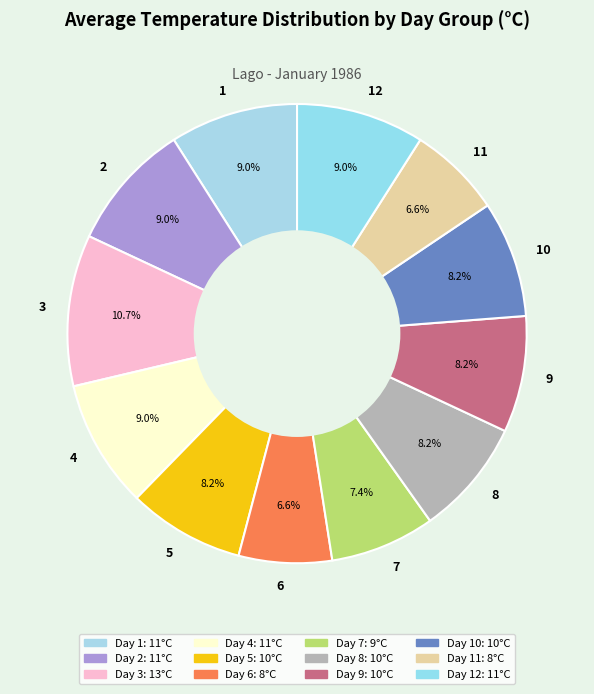

Count the number of slices in the pie.

12